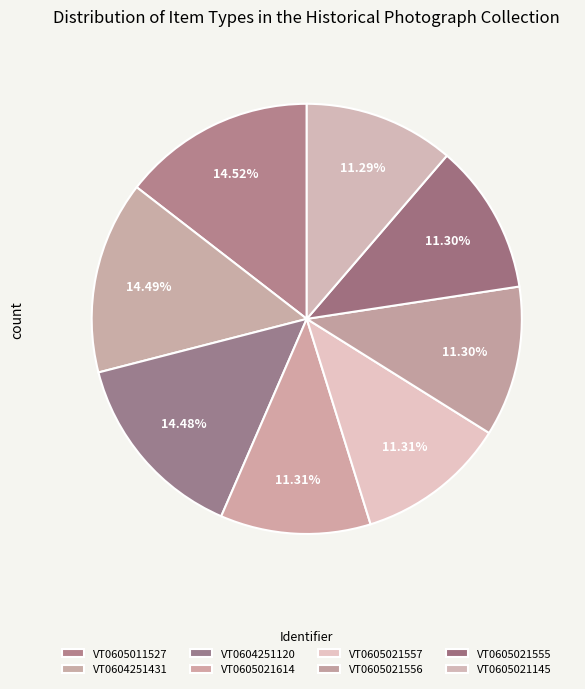

What percentage is the VT0605021555 slice, to the nearest percent?

11%